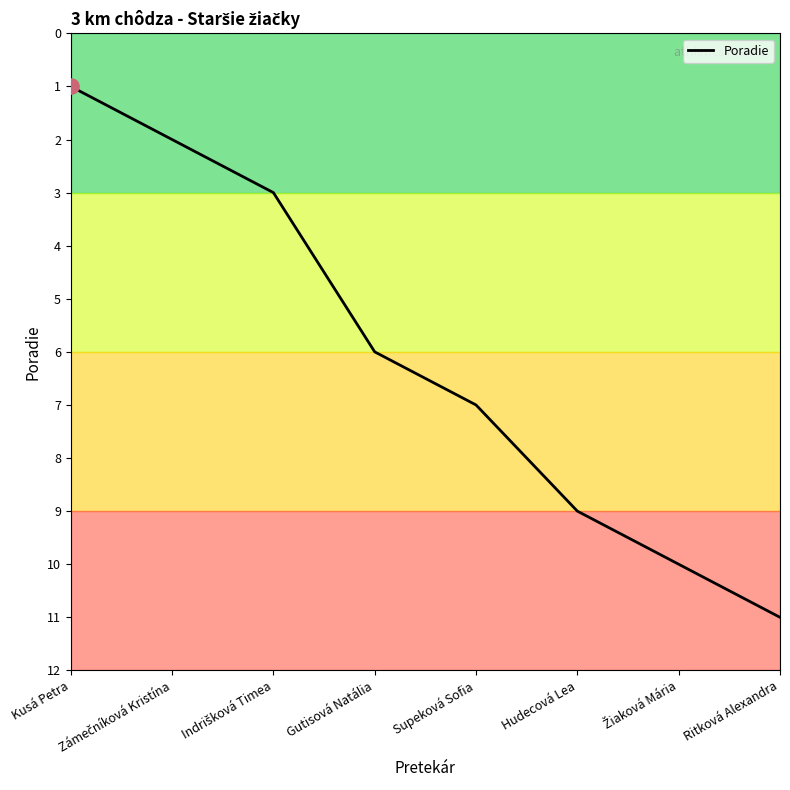

What is the change in value from Kusá Petra to Ritková Alexandra?

+10